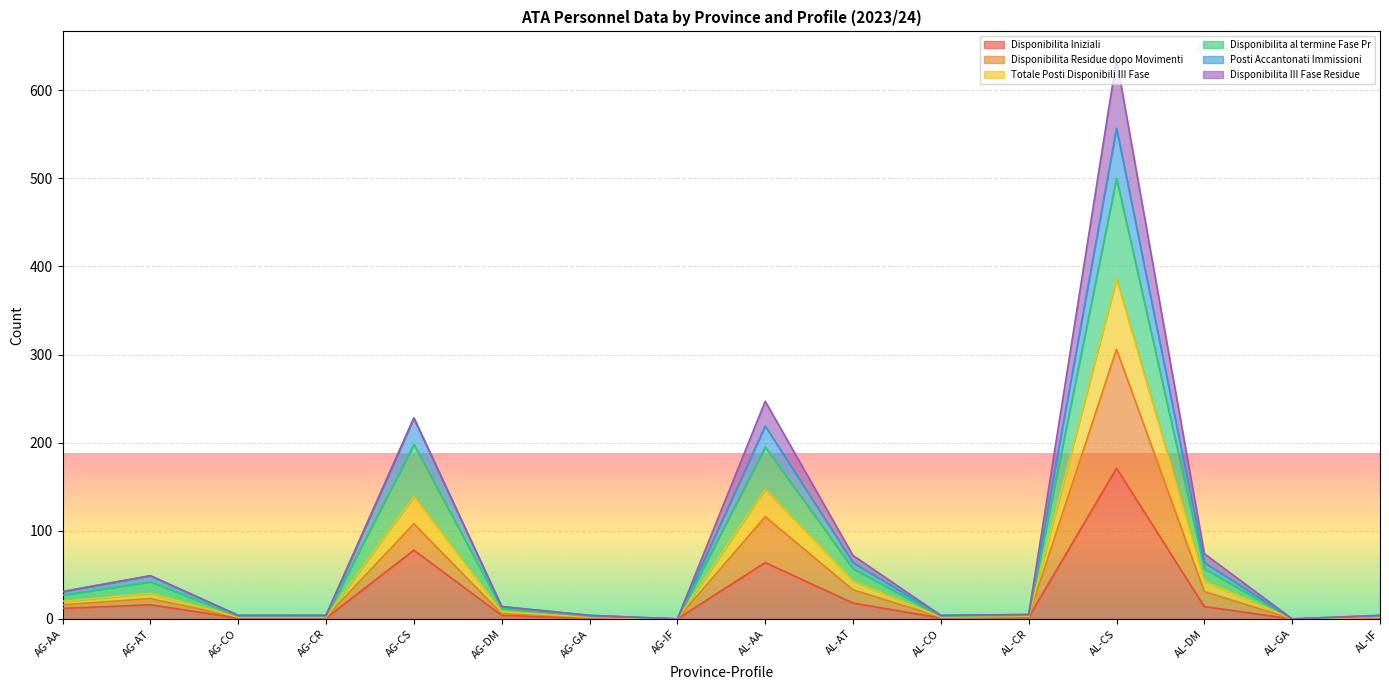

True or false: Posti Accantonati Immissioni and Disponibilita Residue dopo Movimenti cross at least once.

False